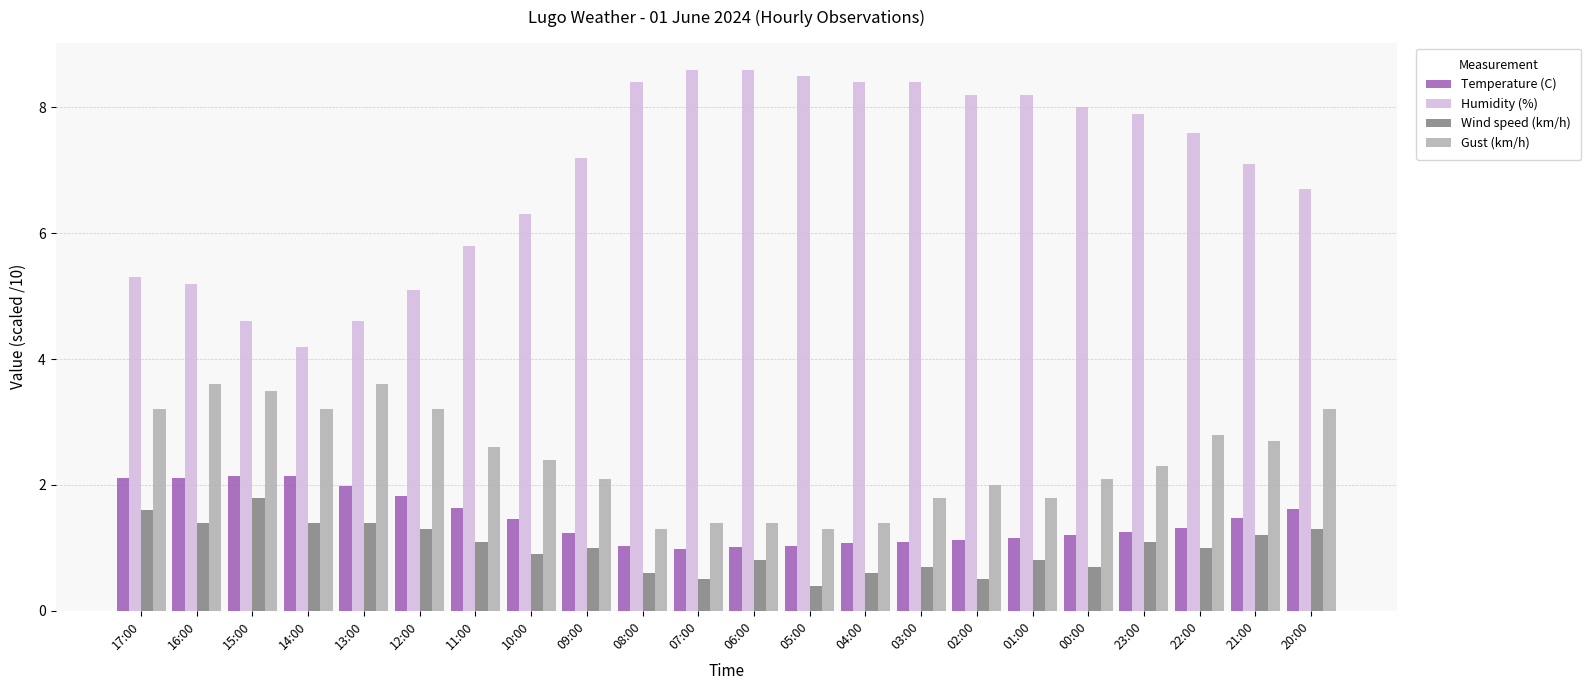

Read the Wind speed (km/h) value at 07:00.

0.5